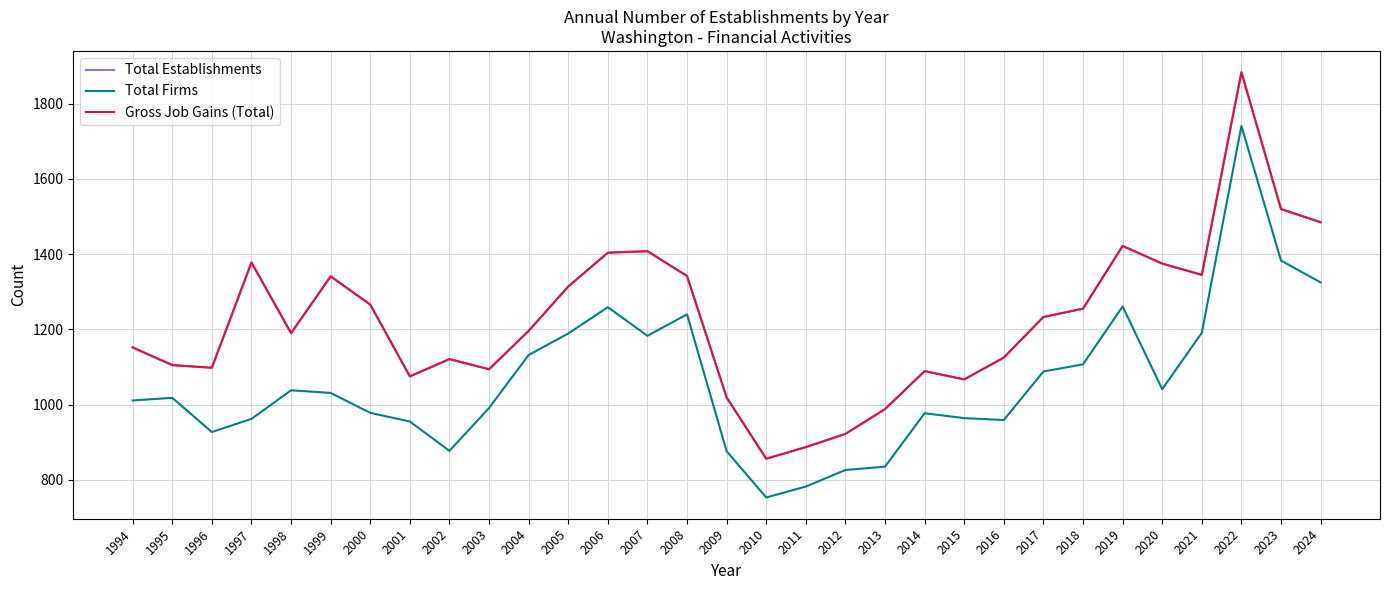

What is the minimum value for Gross Job Gains (Total)?

856